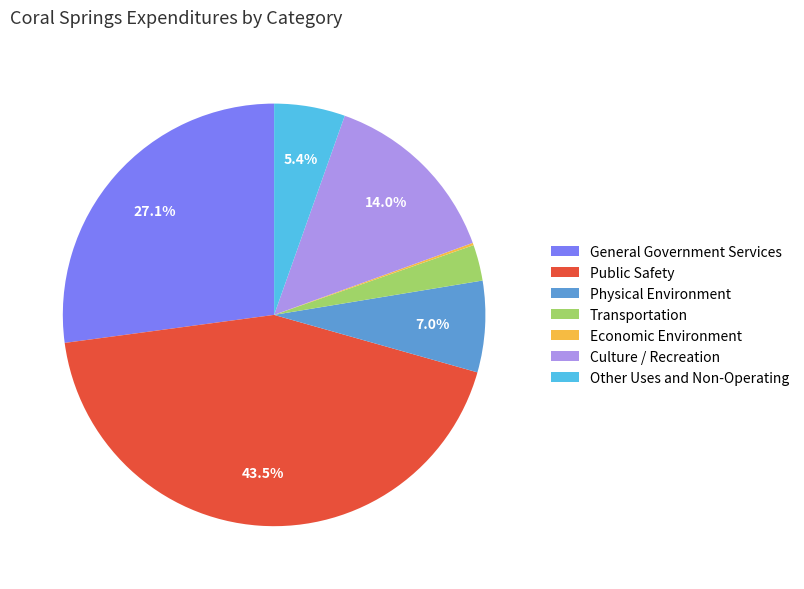

What percentage is NOT represented by Other Uses and Non-Operating?

94.6%